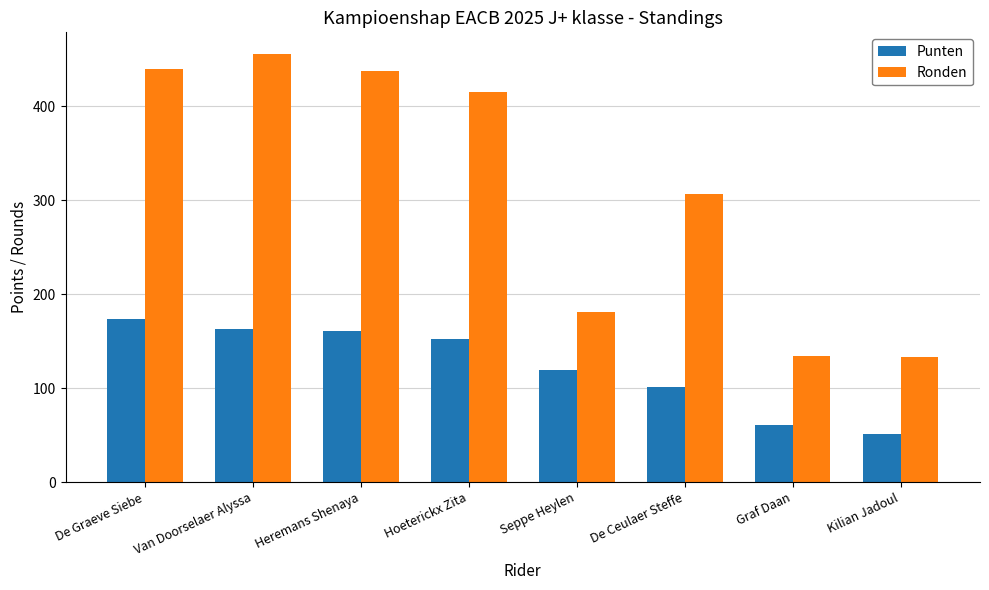

What is the spread (max minus min) of values at Graf Daan?

73